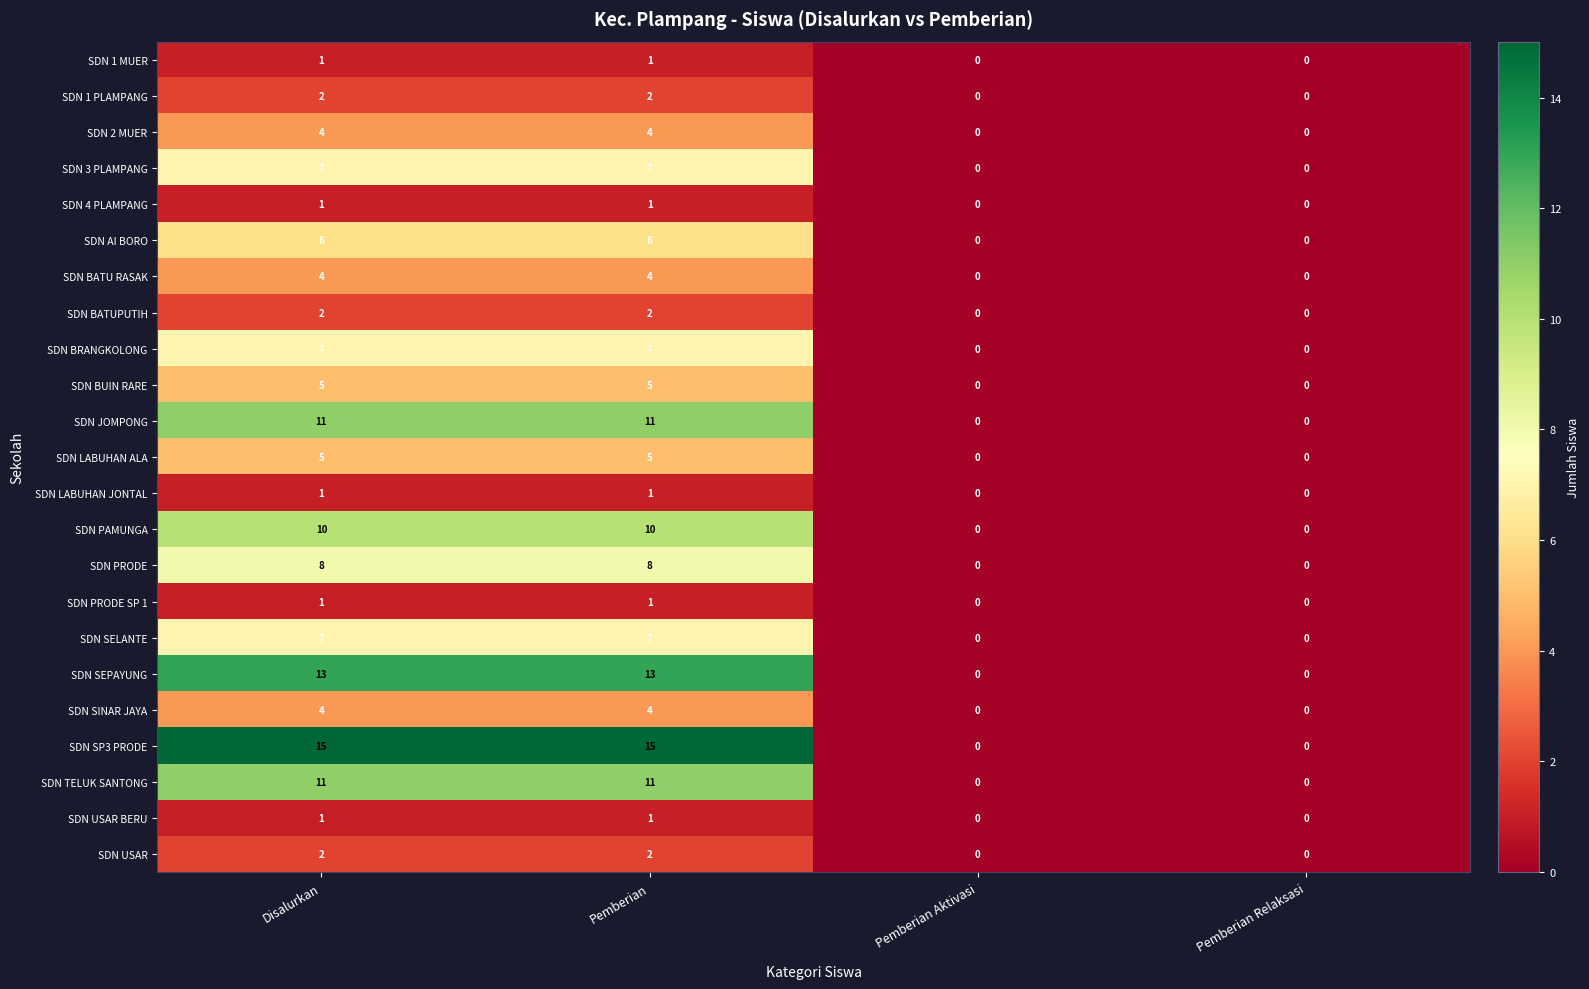

Is it true that SDN BATUPUTIH equals 0 at Pemberian Relaksasi?

True